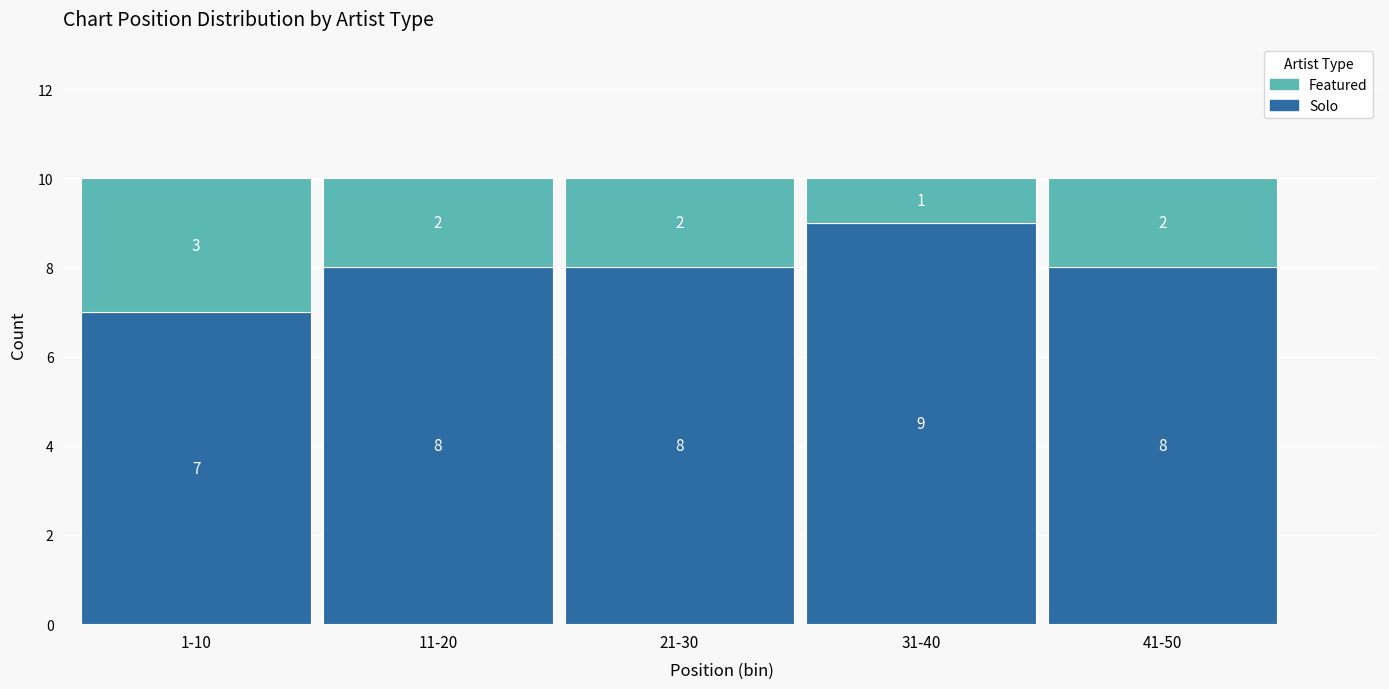

Reading left to right, transcribe the values for Solo.

1-10=7	11-20=8	21-30=8	31-40=9	41-50=8